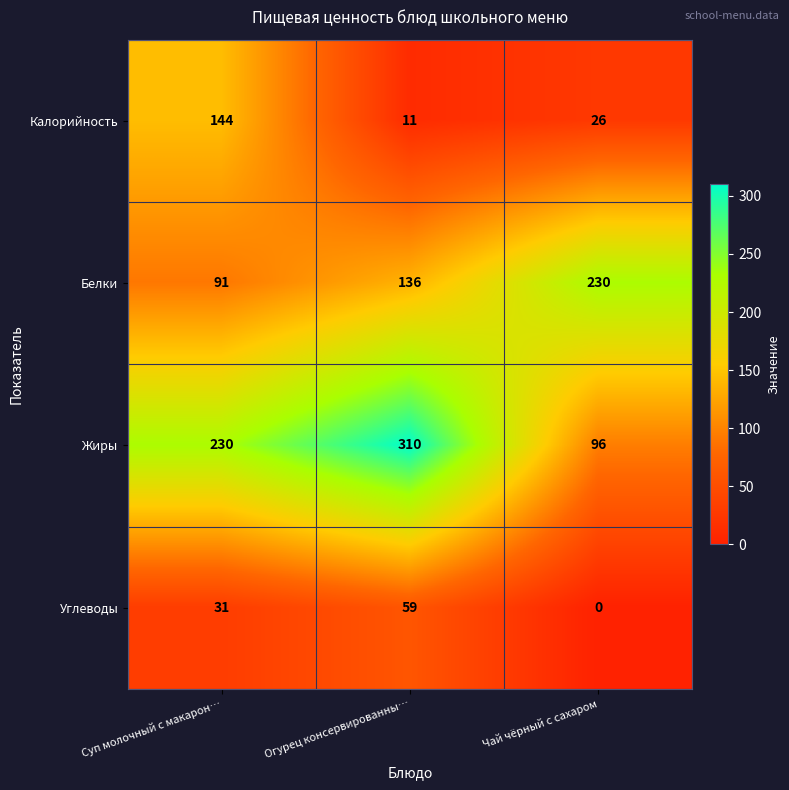

Reading right to left, extract all data points from this chart.

Калорийность: 26	11	144
Белки: 230	136	91
Жиры: 96	310	230
Углеводы: 0	59	31